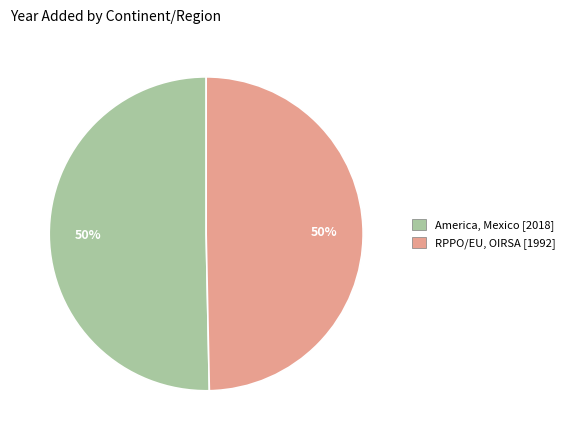

To the nearest percent, what is the average slice percentage?

50%